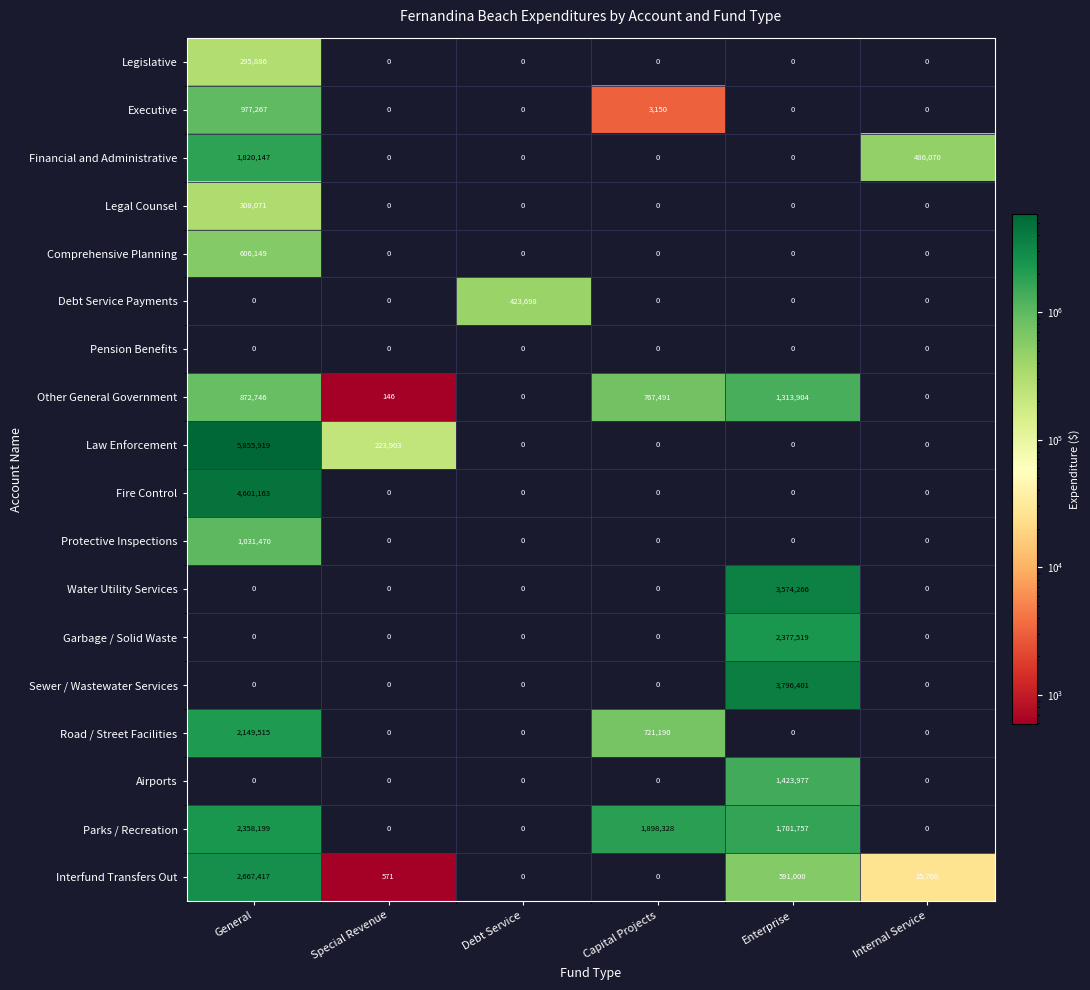

What is the spread (max minus min) of values at Debt Service?

423698